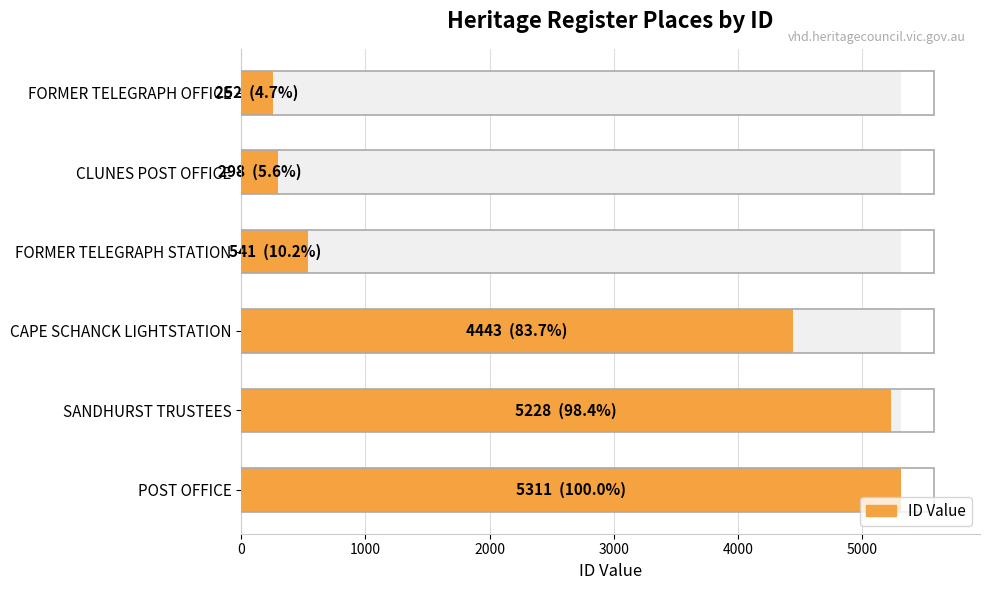

Reading right to left, list all the values displayed in this chart.

5311	5228	4443	541	298	252